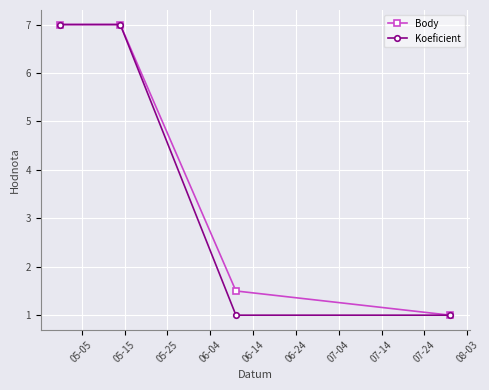

True or false: Koeficient has more than 1 interior local peaks.

False